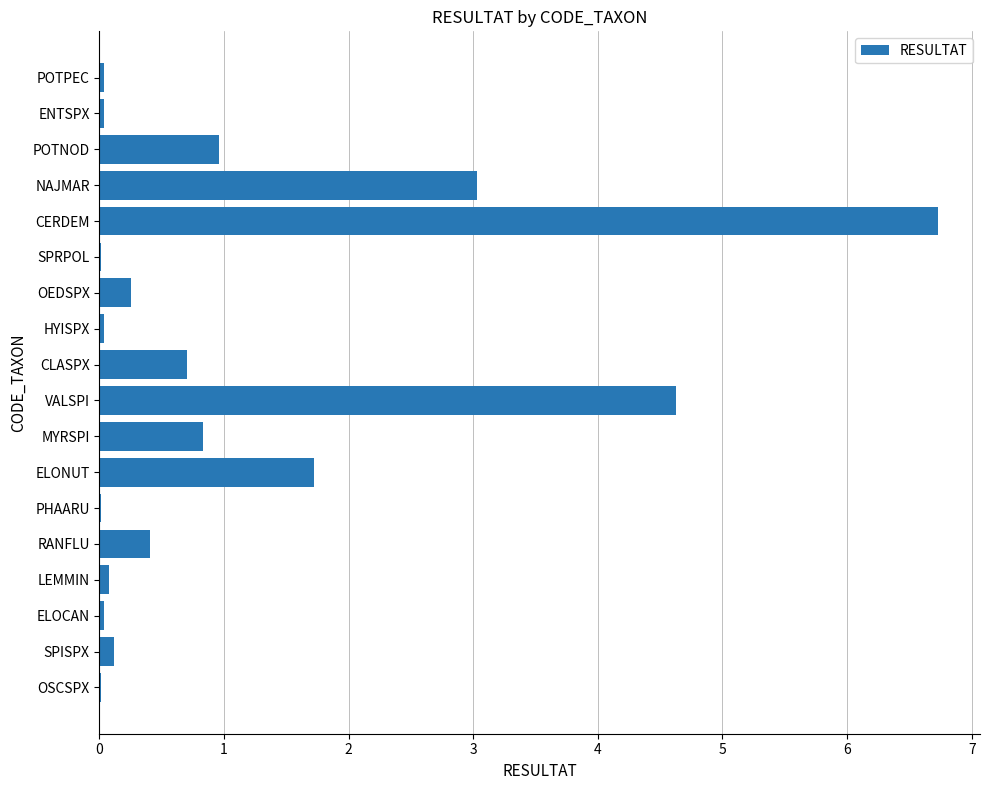

The value at ENTSPX is 0.0. True or false?

True